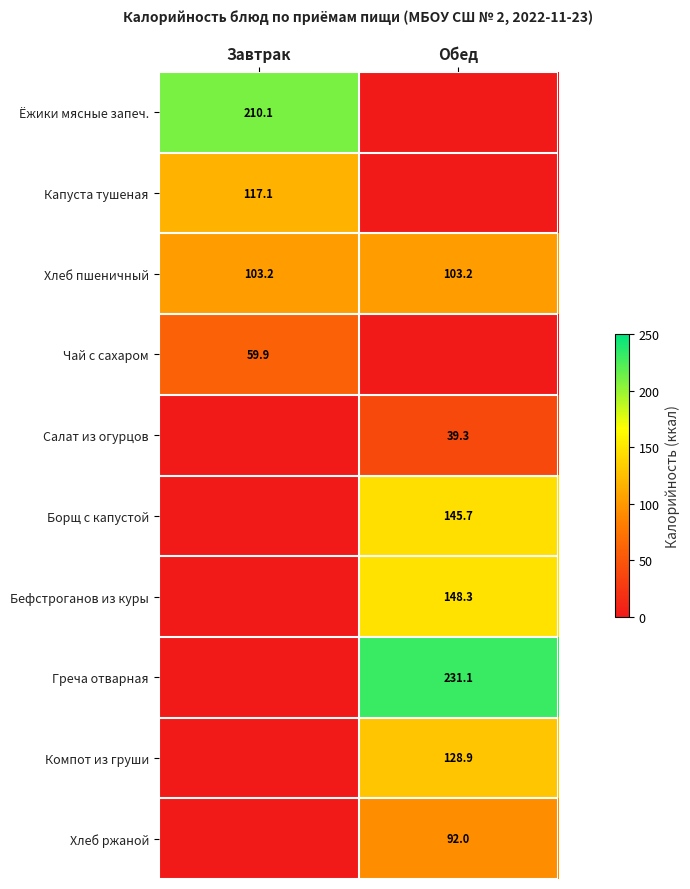

Between Завтрак and Обед, which is larger?

Завтрак